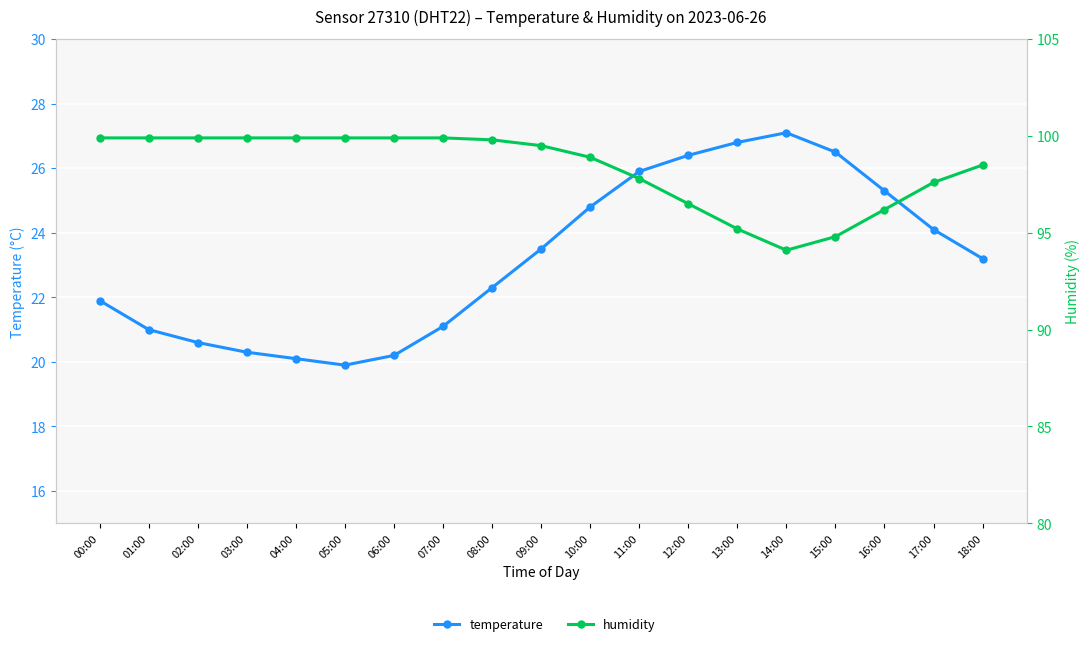

True or false: temperature and humidity cross at least once.

False